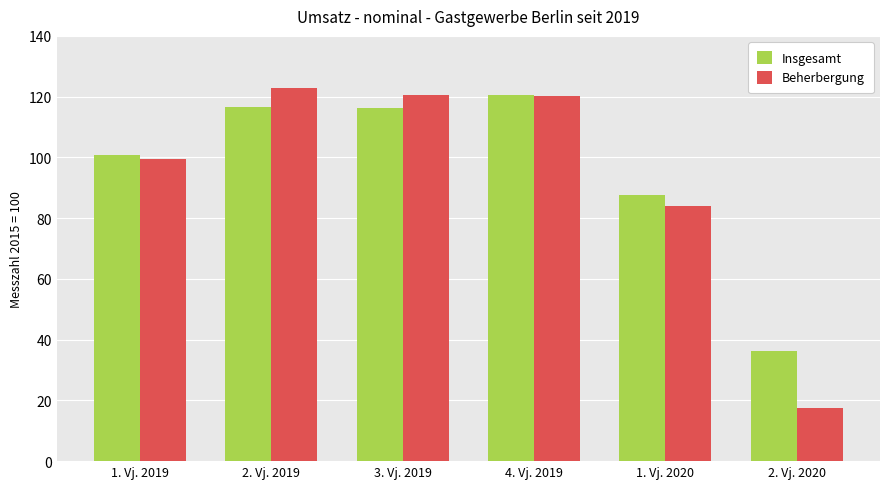

What is the difference between the maximum and minimum values in the Beherbergung series?

105.4